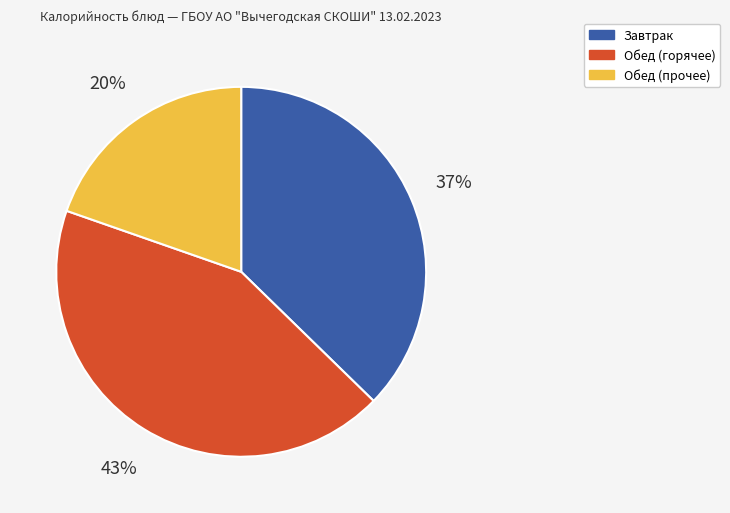

Is there any slice that represents more than half of the pie?

No